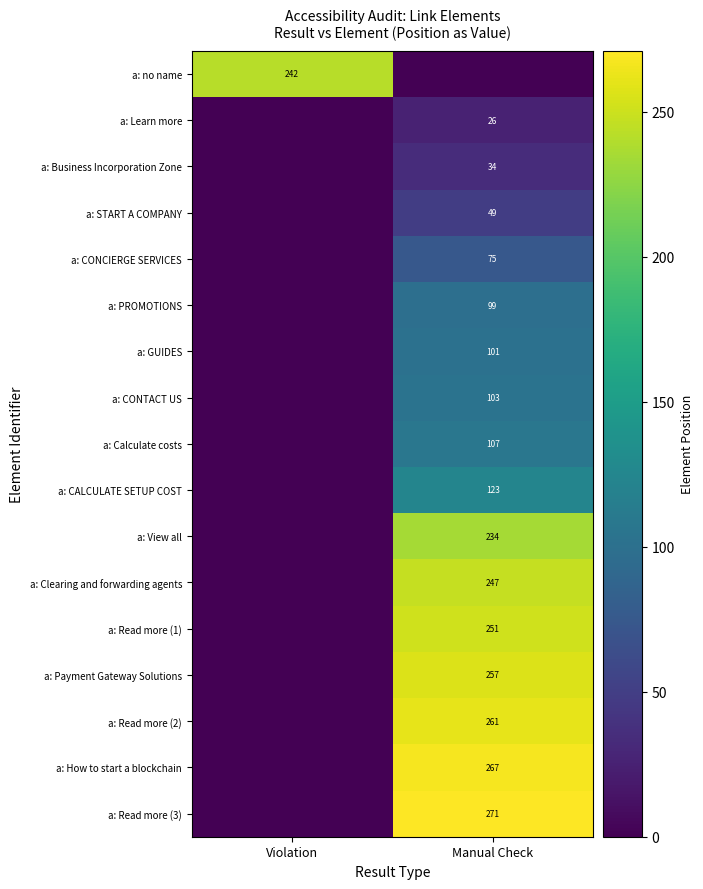

The value of a: PROMOTIONS at Manual Check is 32.4. True or false?

False